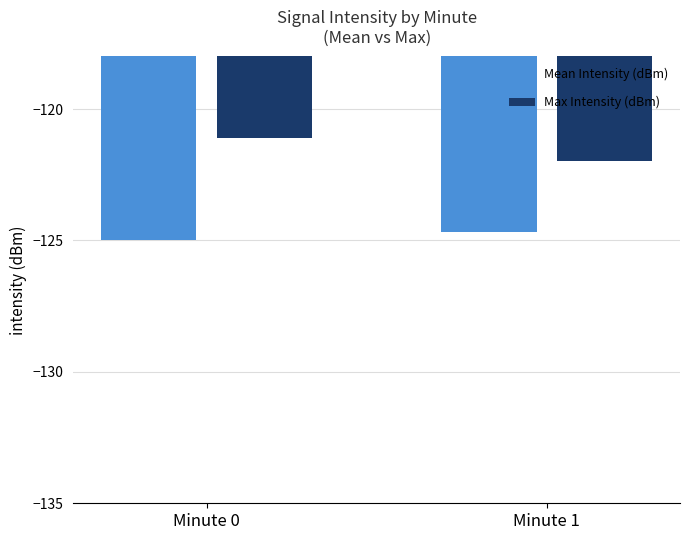

Reading left to right, what are all the values shown in this chart?

Mean Intensity (dBm): Minute 0=-125.0	Minute 1=-124.7
Max Intensity (dBm): Minute 0=-121.1	Minute 1=-122.0